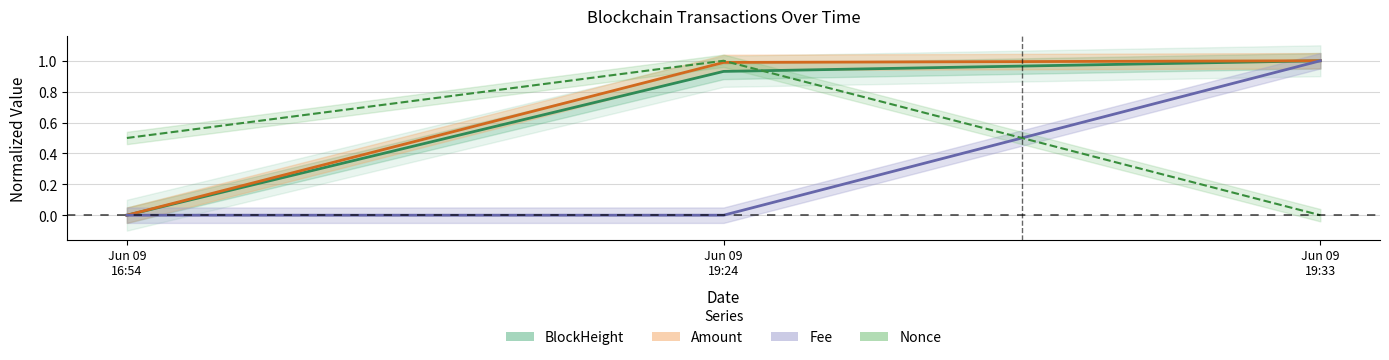

How many series are shown in this chart?

4